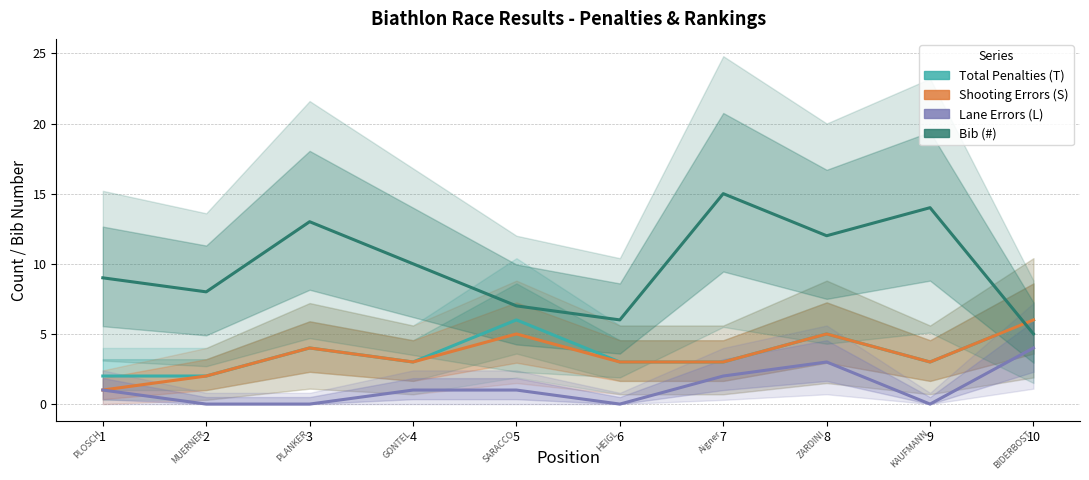

At how many categories does at least one series exceed 4?

10